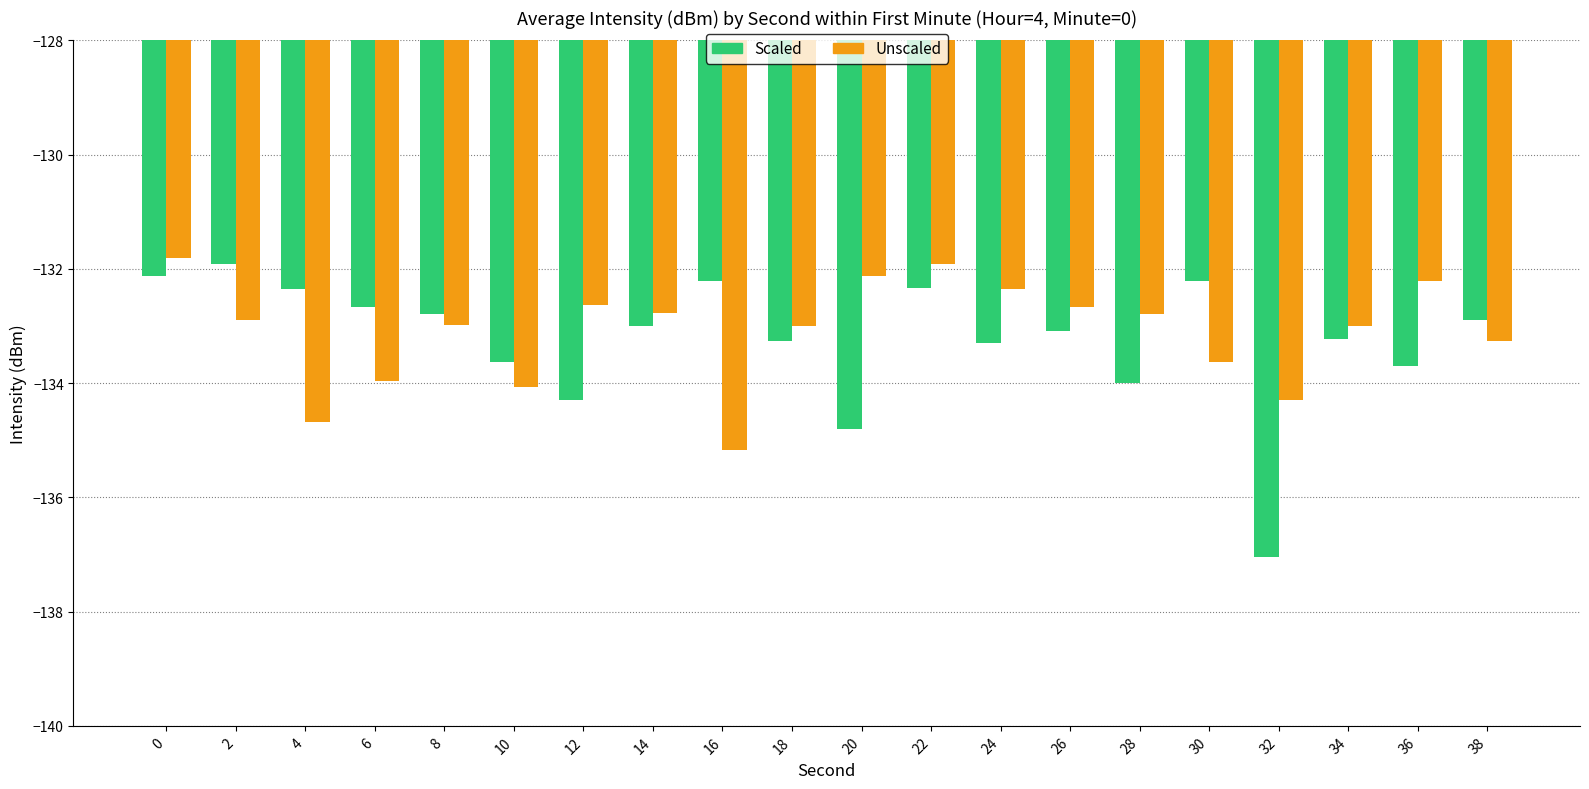

Which series has the widest spread of values?

Scaled